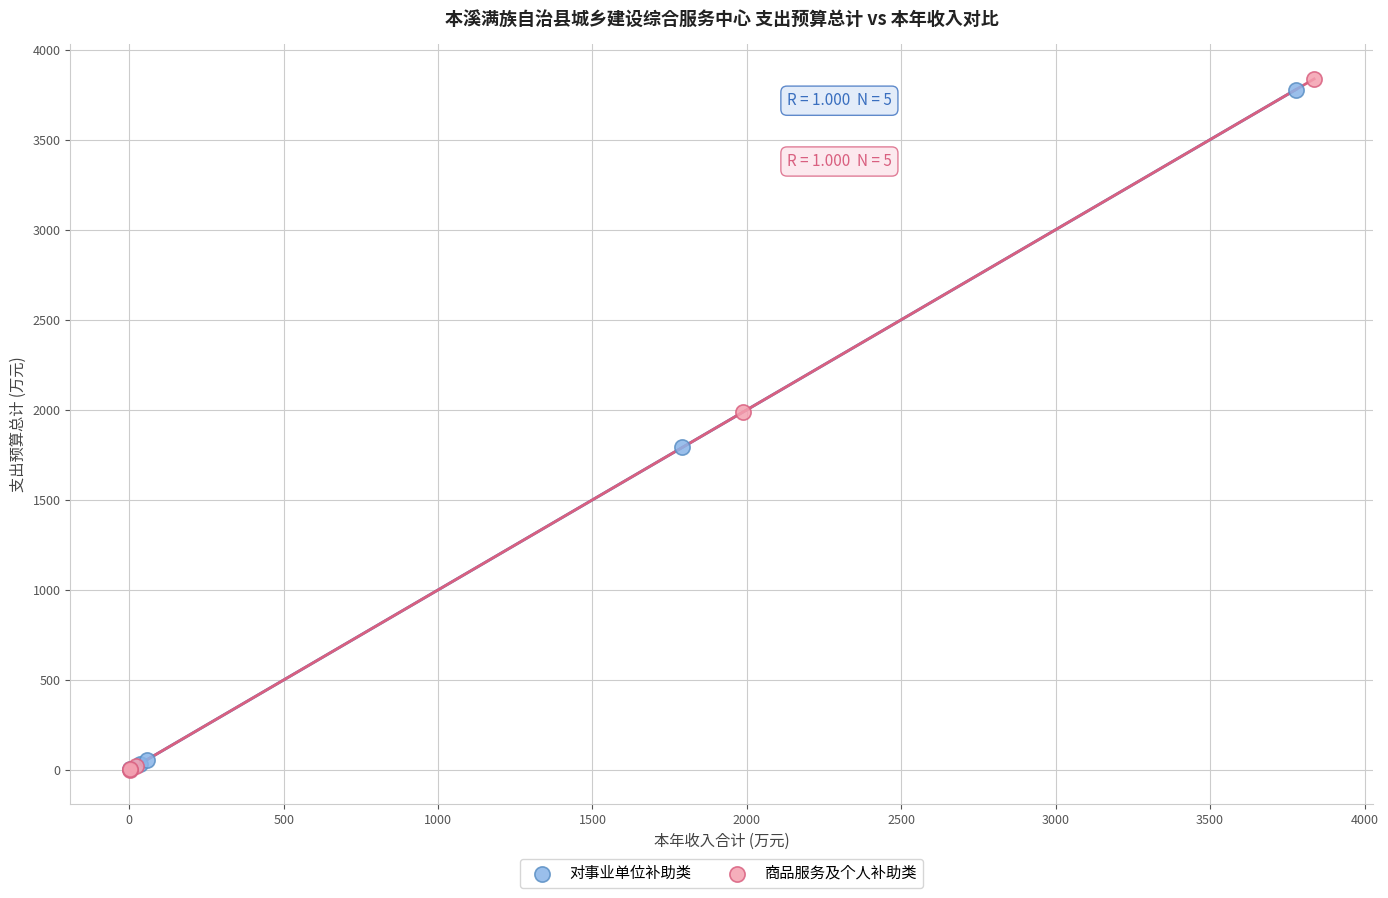

Which series has the widest spread of Y values?

商品服务及个人补助类